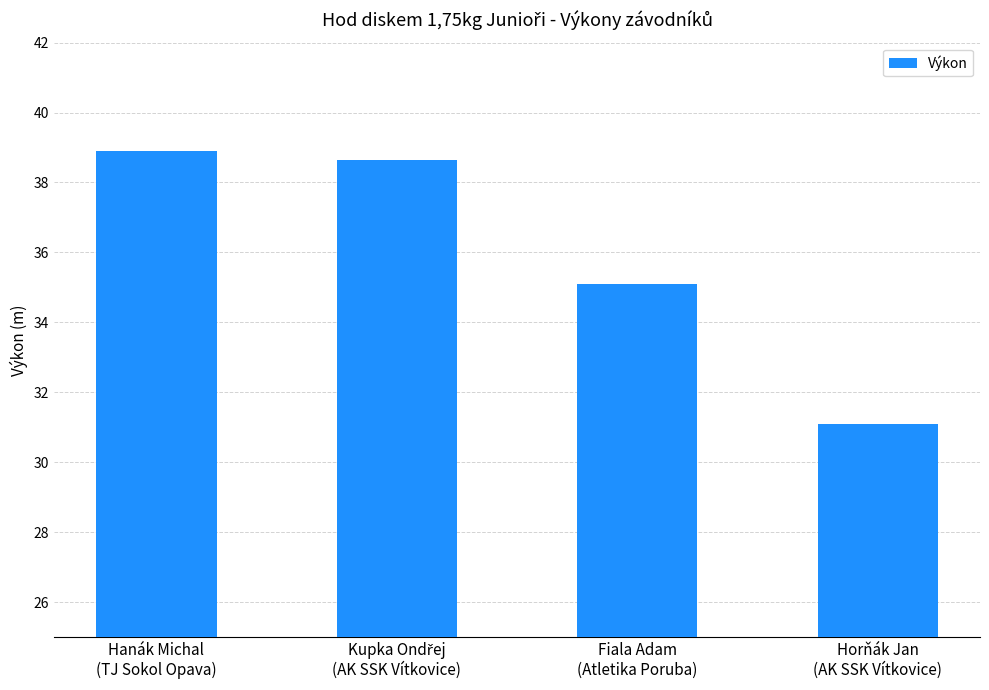

What is the minimum value shown in the chart?

31.1